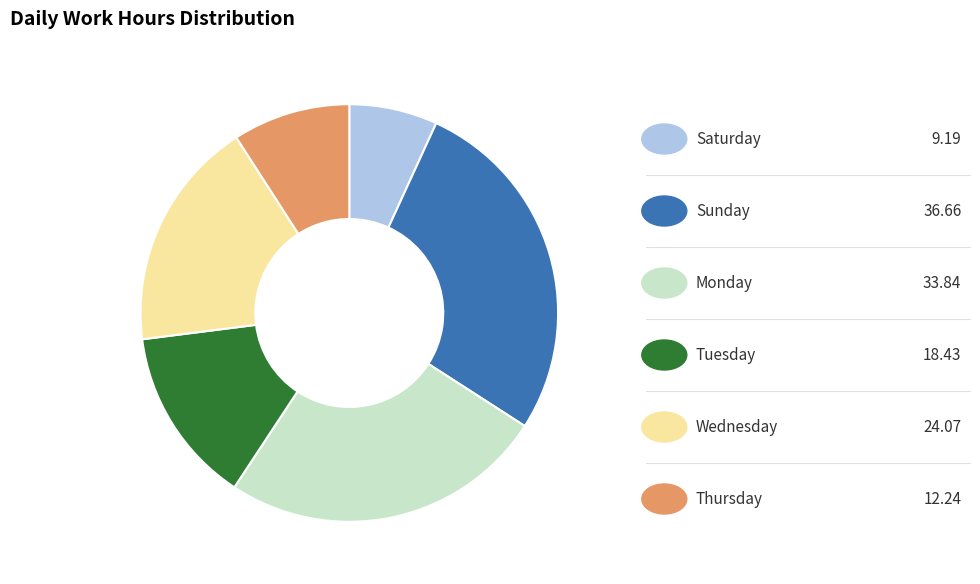

Is there any slice that represents more than half of the pie?

No